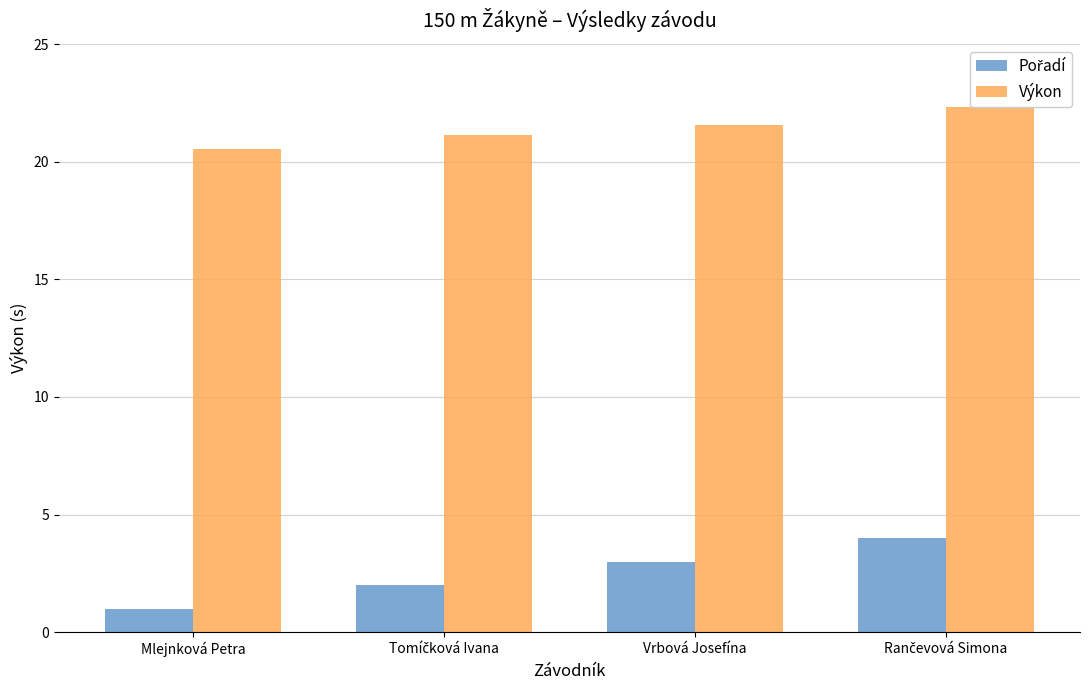

What position from the right is Mlejnková Petra?

4